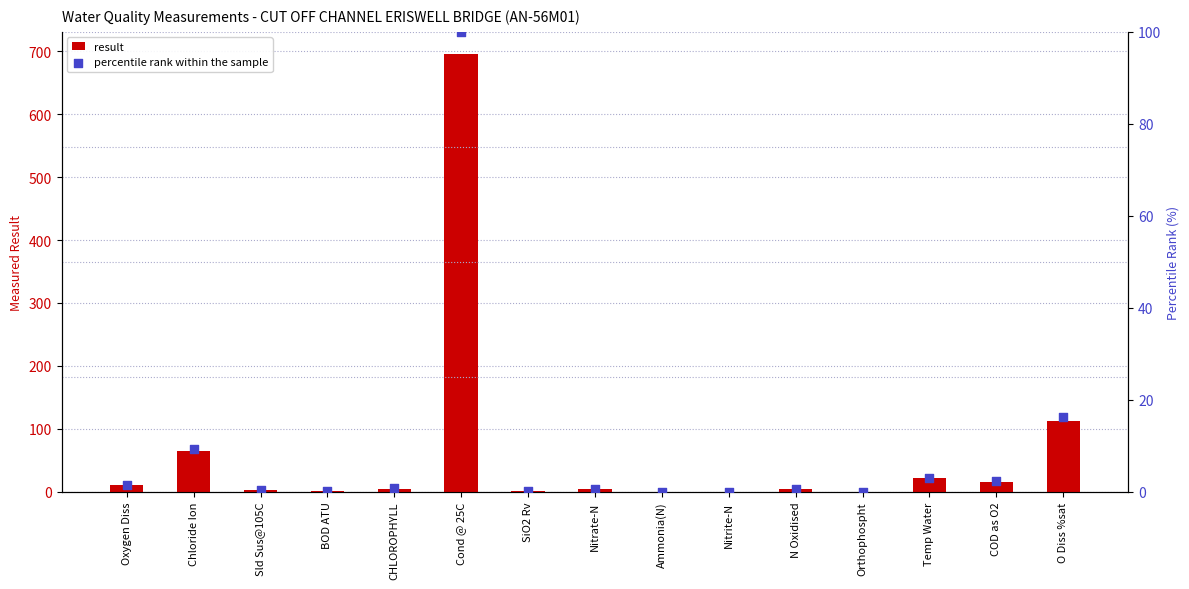

Which series contains the highest Y value?

result